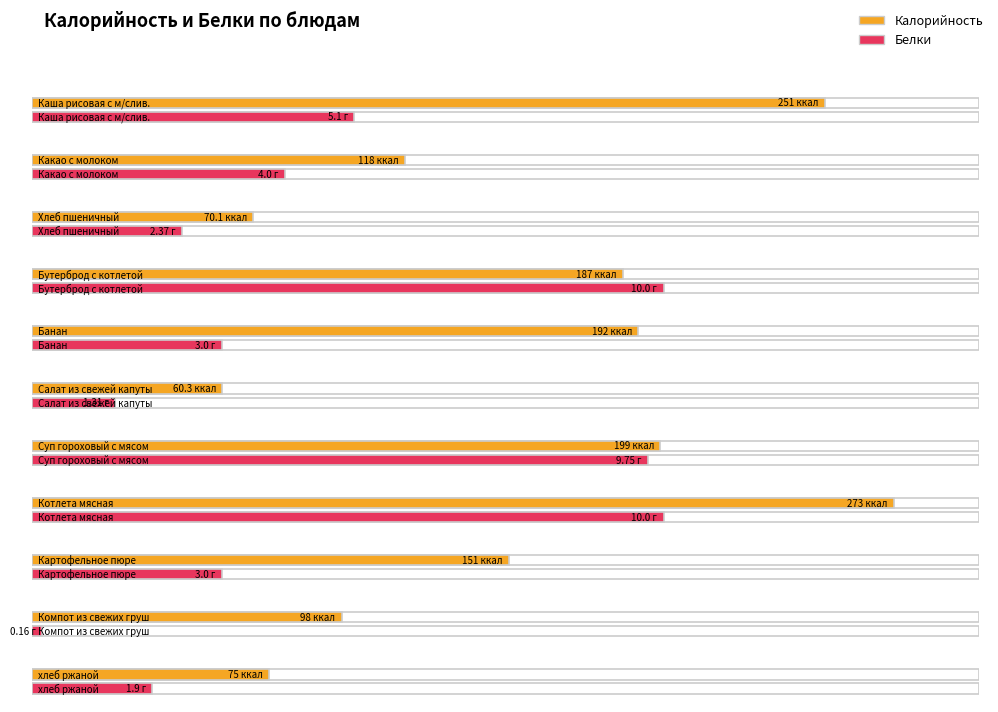

At how many categories does at least one series exceed 20?

11